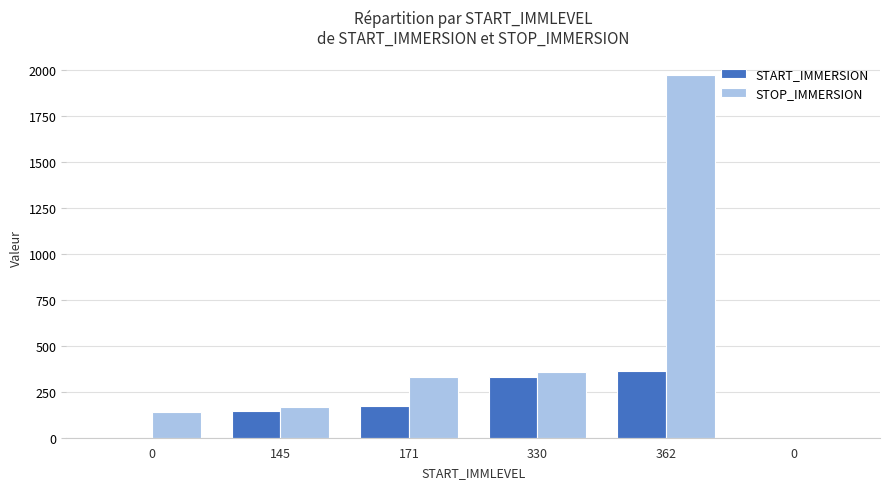

How many categories are shown in the chart?

6